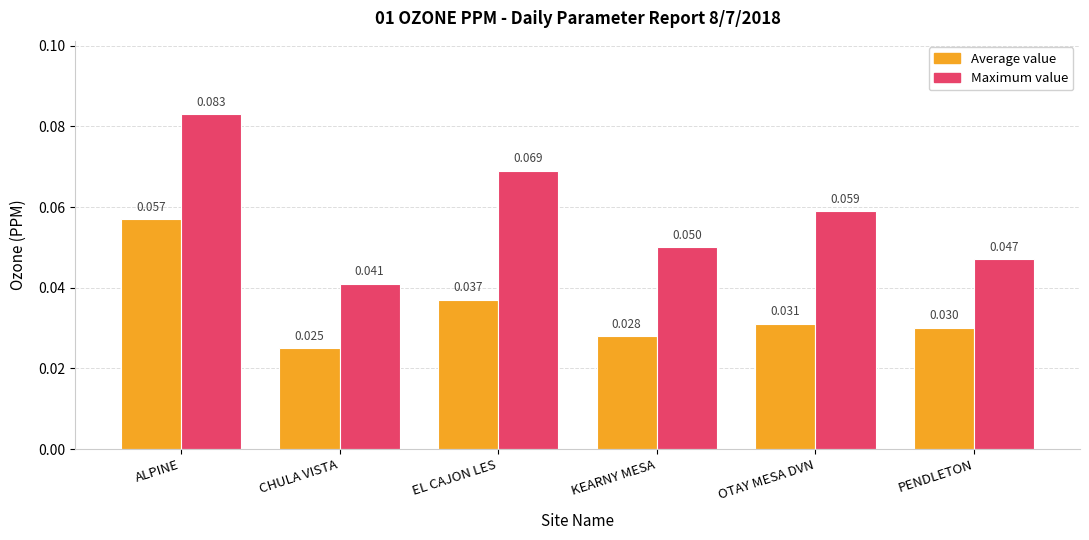

Which category has the highest value across all series?

ALPINE